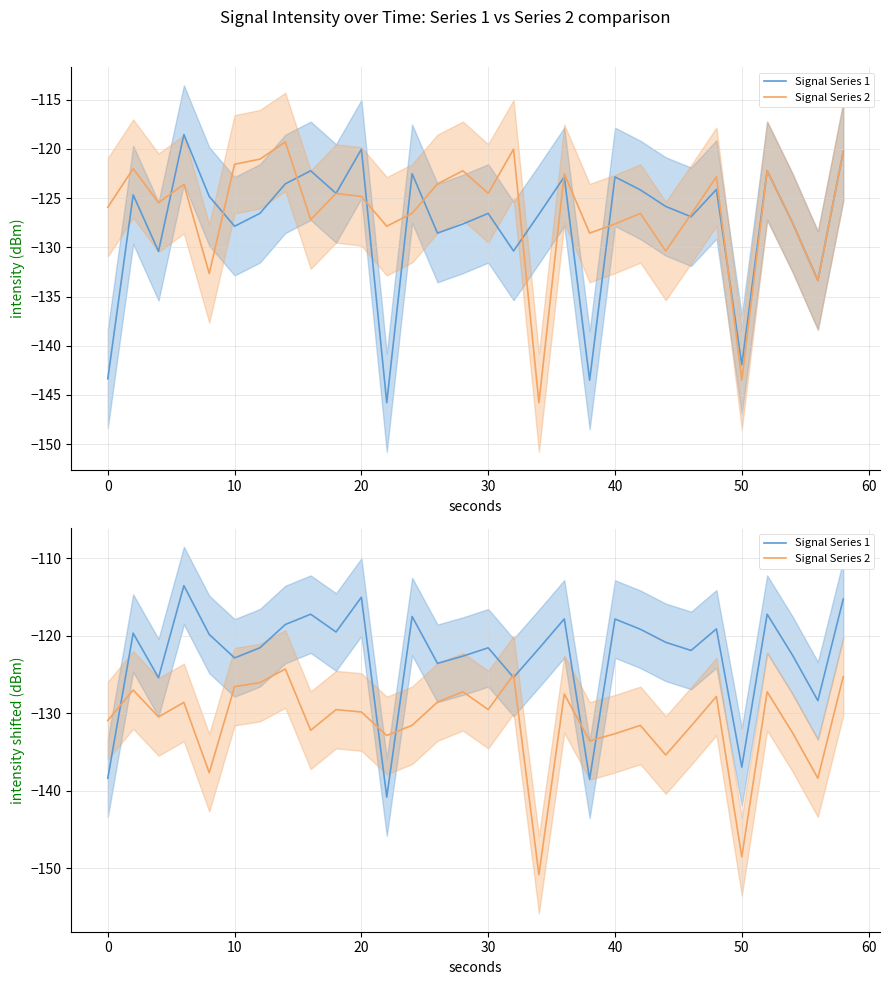

How many lines are shown in the chart?

2